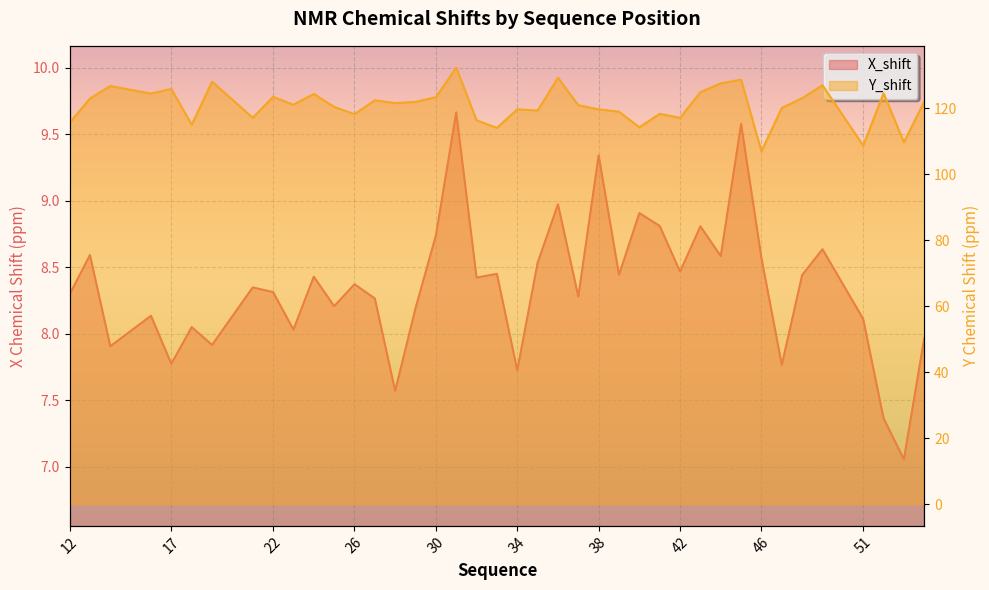

Reading left to right, transcribe all the data shown in this chart.

X_shift: 12=8.3	13=8.6	14=7.9	16=8.1	17=7.8	18=8.1	19=7.9	21=8.3	22=8.3	23=8.0	24=8.4	25=8.2	26=8.4	27=8.3	28=7.6	29=8.2	30=8.7	31=9.7	32=8.4	33=8.5	34=7.7	35=8.5	36=9.0	37=8.3	38=9.3	39=8.4	40=8.9	41=8.8	42=8.5	43=8.8	44=8.6	45=9.6	46=8.6	47=7.8	48=8.4	49=8.6	51=8.1	52=7.4	53=7.1	54=8.0
Y_shift: 12=115.5	13=122.9	14=126.7	16=124.4	17=125.8	18=114.9	19=128.0	21=117.1	22=123.4	23=121.0	24=124.3	25=120.3	26=118.1	27=122.3	28=121.5	29=121.9	30=123.3	31=132.2	32=116.3	33=114.0	34=119.6	35=119.2	36=129.2	37=120.8	38=119.6	39=118.9	40=114.2	41=118.2	42=117.0	43=124.8	44=127.5	45=128.6	46=106.9	47=120.0	48=123.0	49=126.9	51=108.6	52=124.5	53=109.6	54=121.9